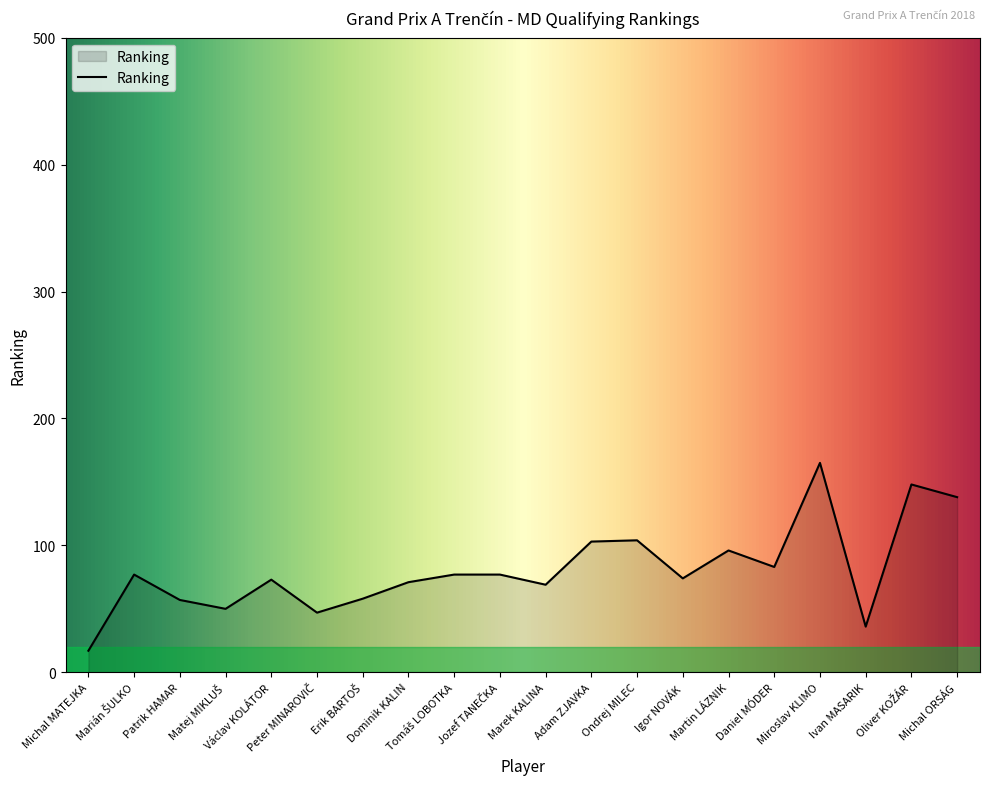

What is the minimum value shown in the chart?

17